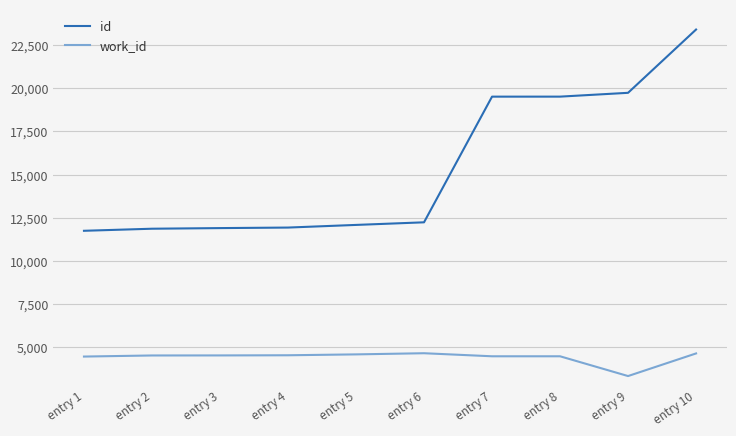

How many lines are shown in the chart?

2